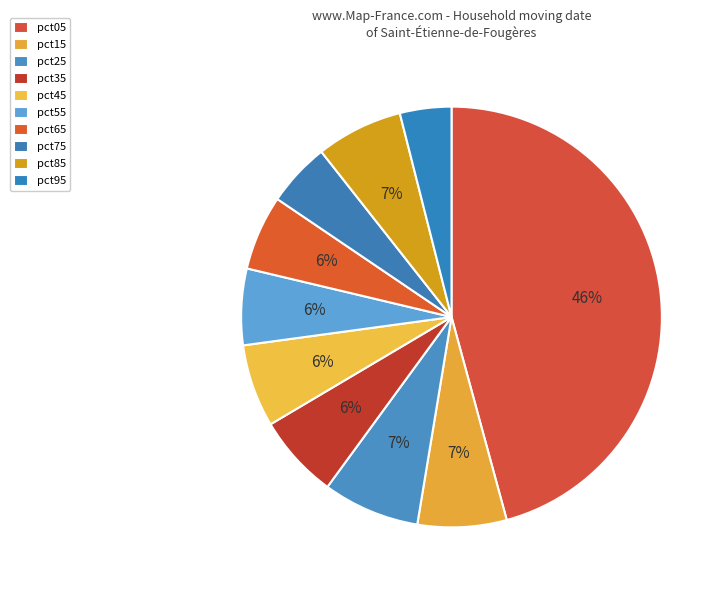

How many slices are in this pie chart?

10